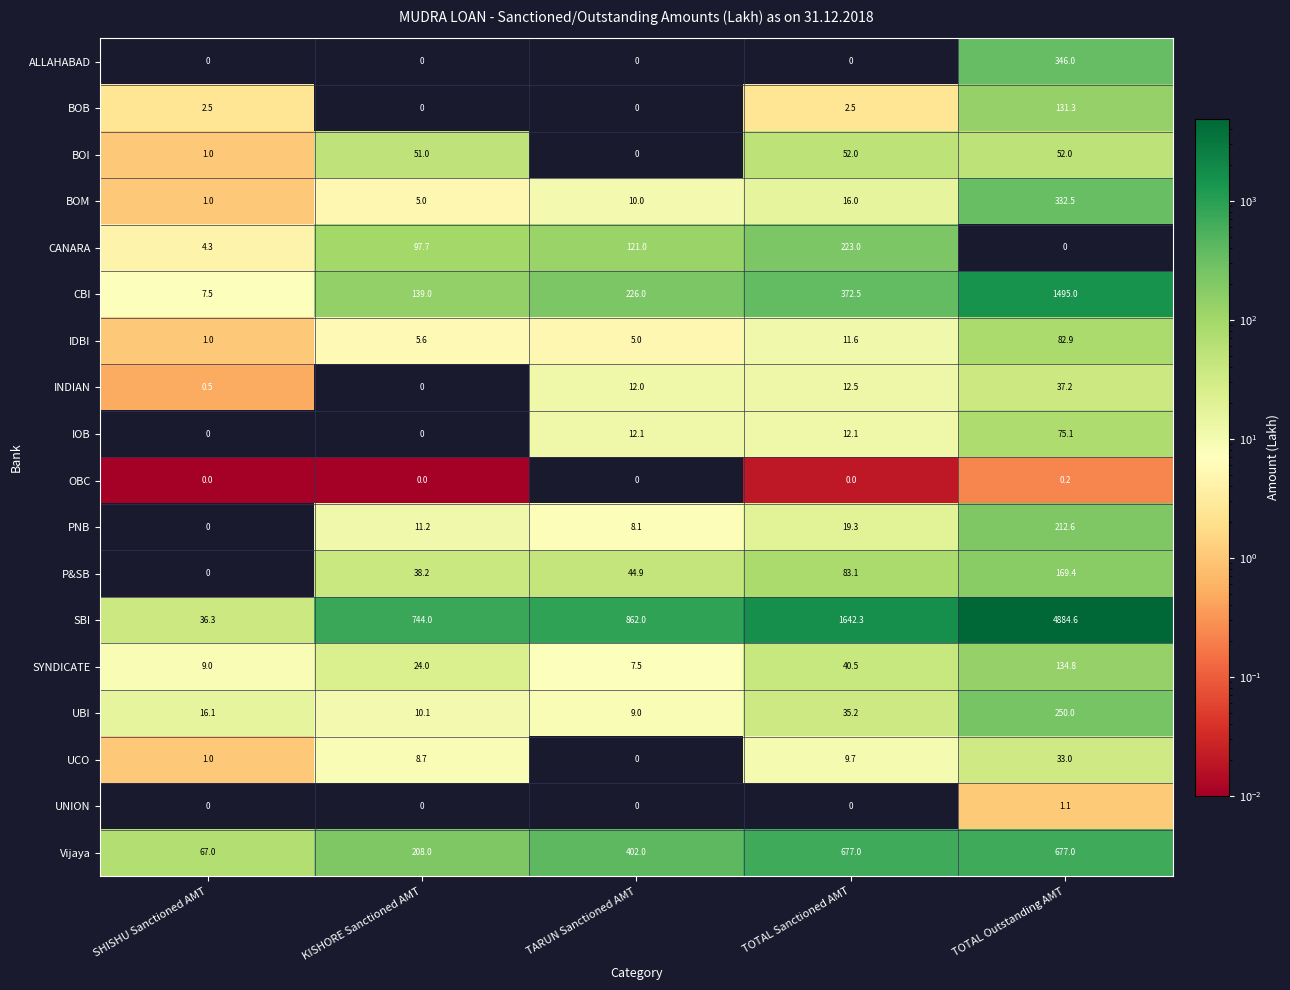

What value does the CBI series have at TOTAL Outstanding AMT?

1495.0